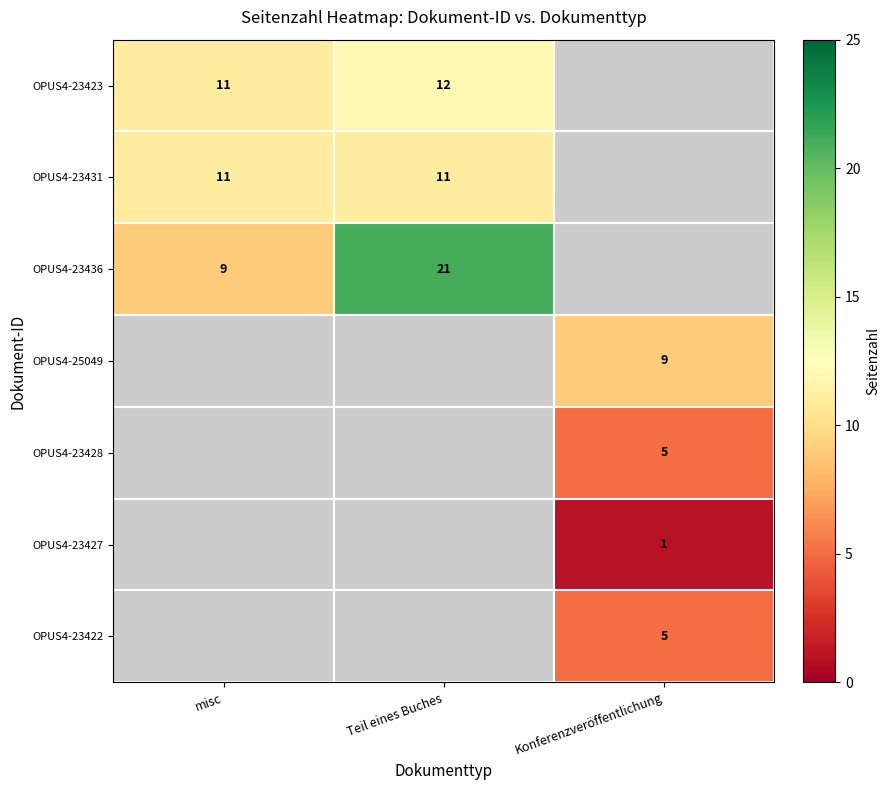

What is the maximum value shown in the chart?

21.0